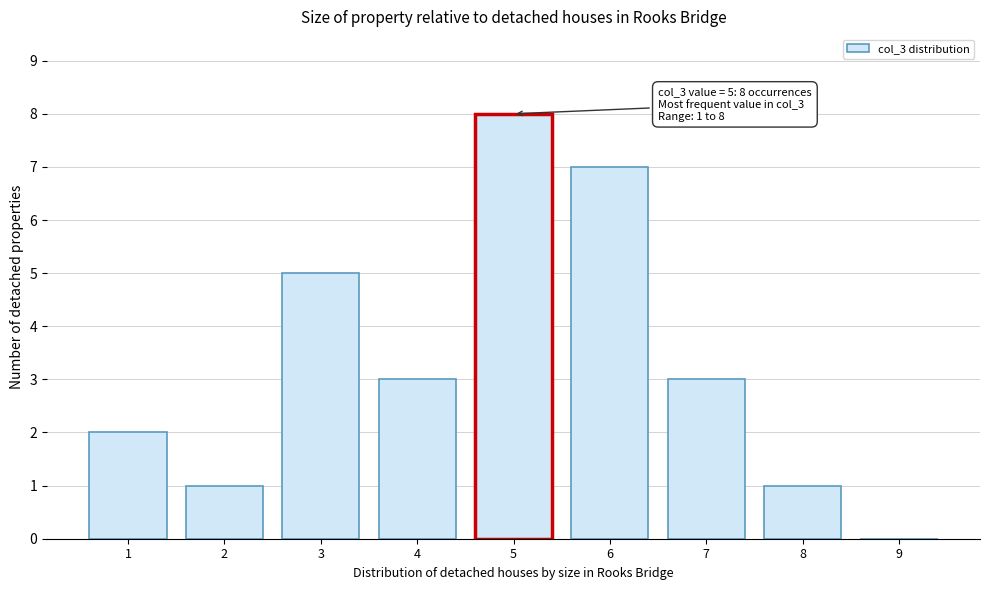

Which range on the x-axis has the tallest bar?

4.5 to 5.5